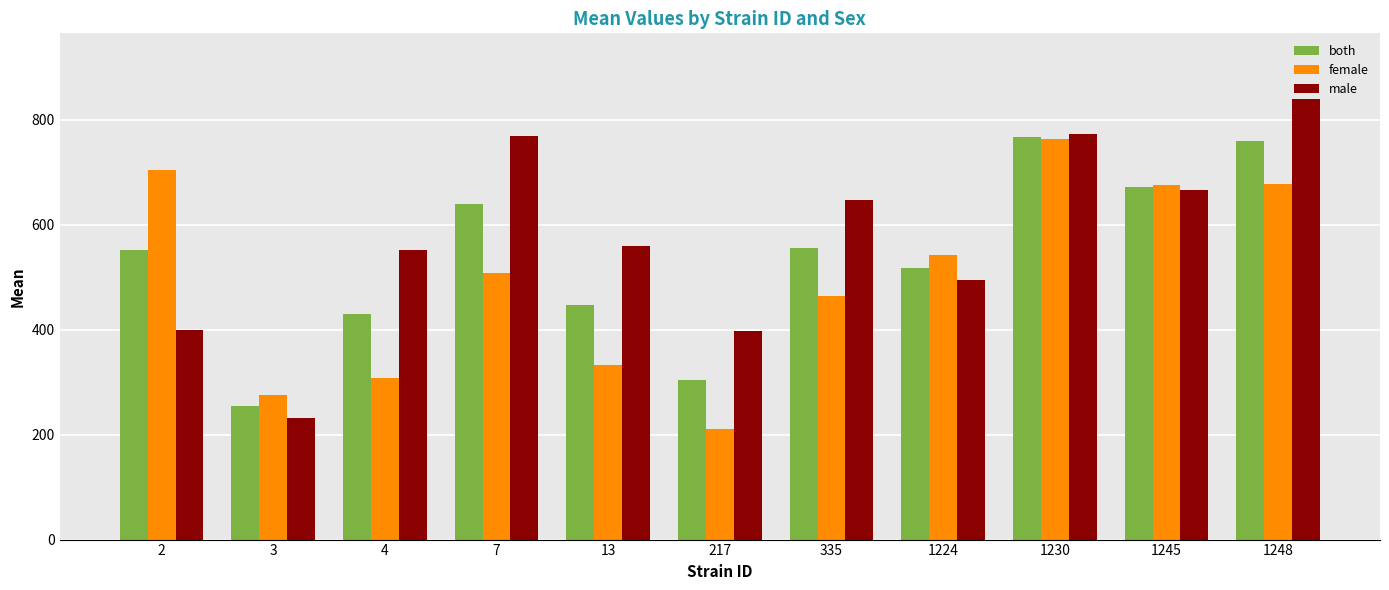

List the series in order of their overall mean, lowest first.

female, both, male